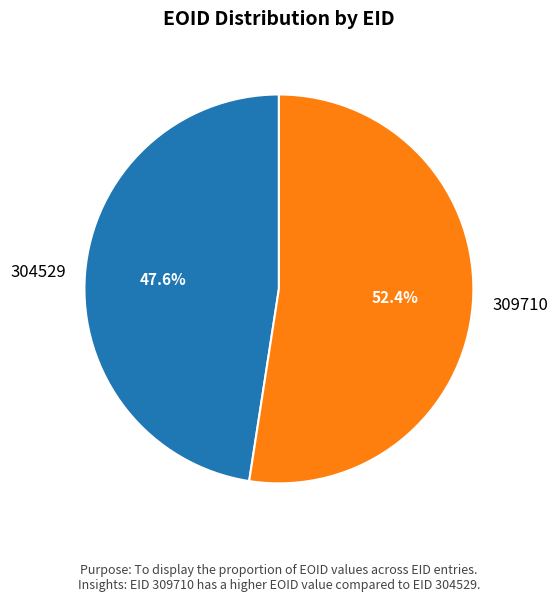

What percentage is the 304529 slice, to the nearest percent?

48%